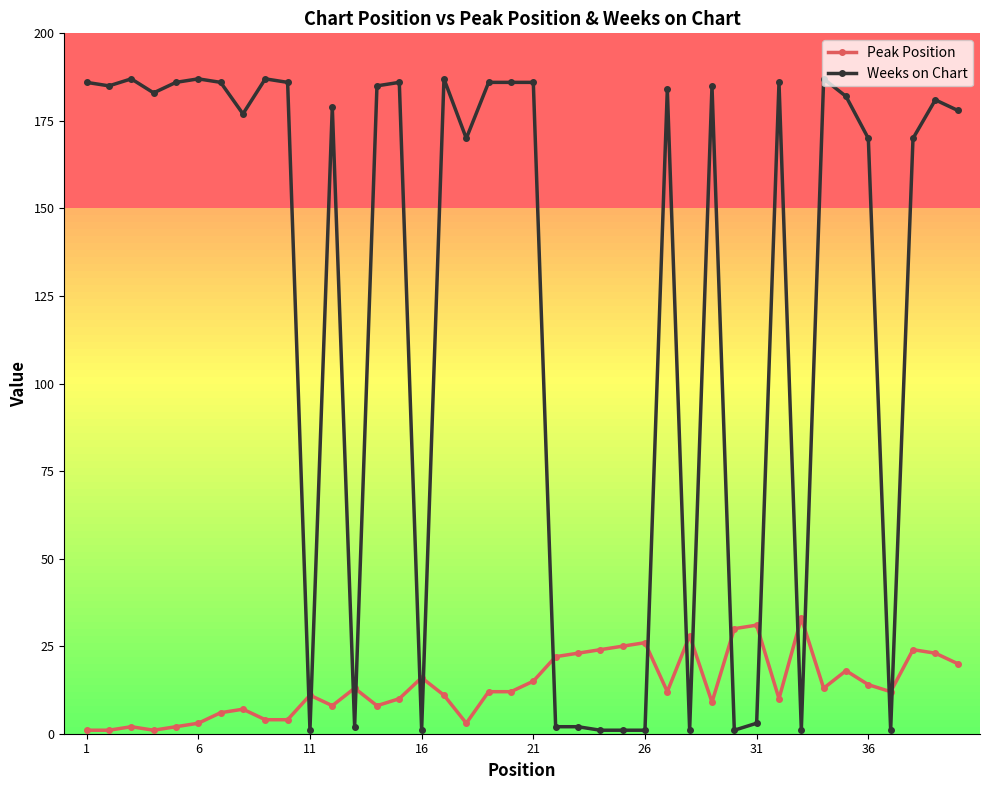

Which series has the largest total across all categories?

Weeks on Chart